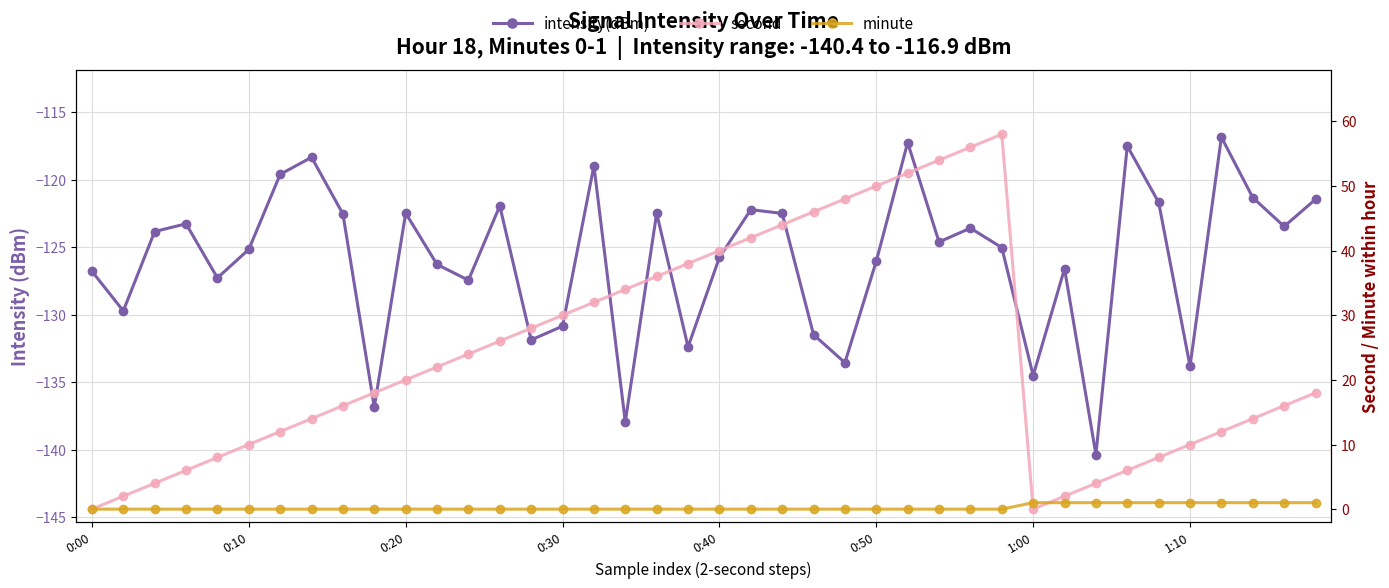

How many positive values does the minute series have?

10